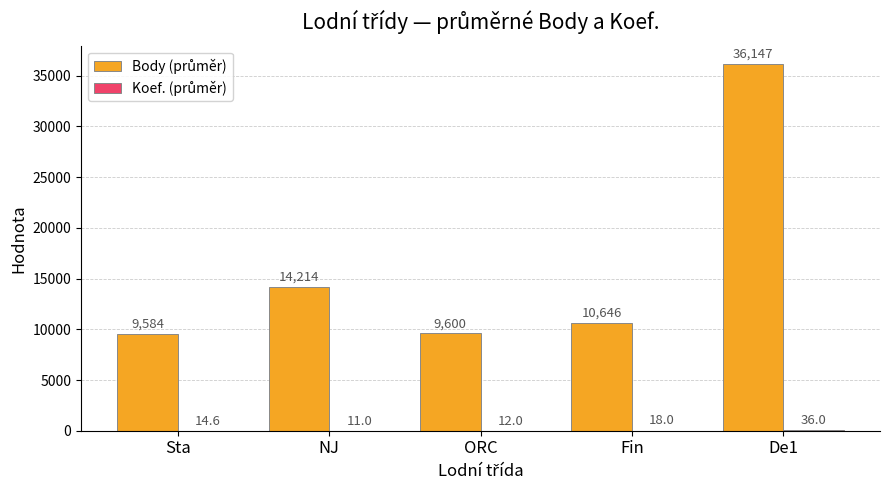

At which category does the chart reach its peak across all series?

De1